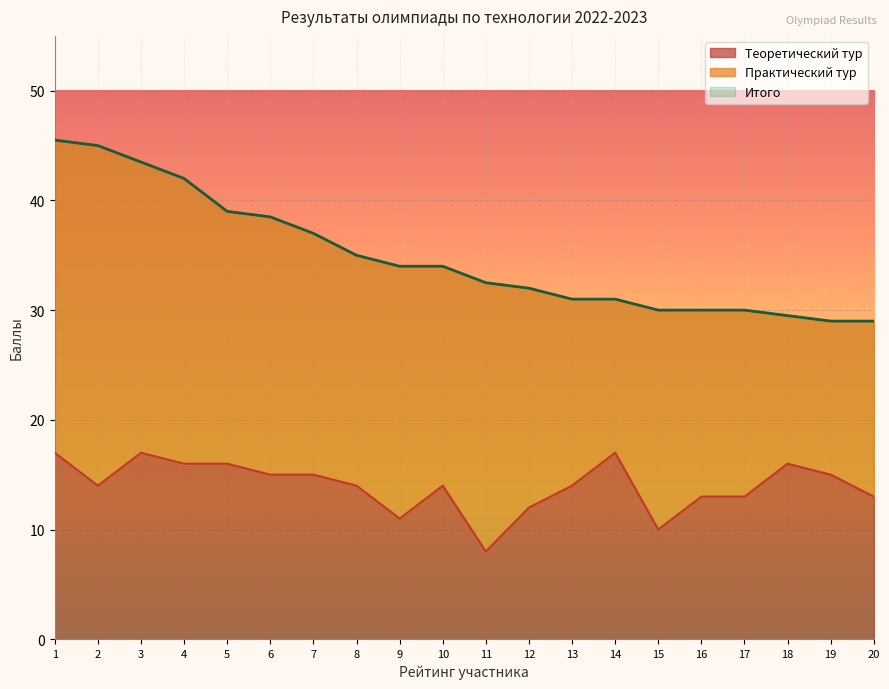

Which category has the highest value in the Теоретический тур series?

1